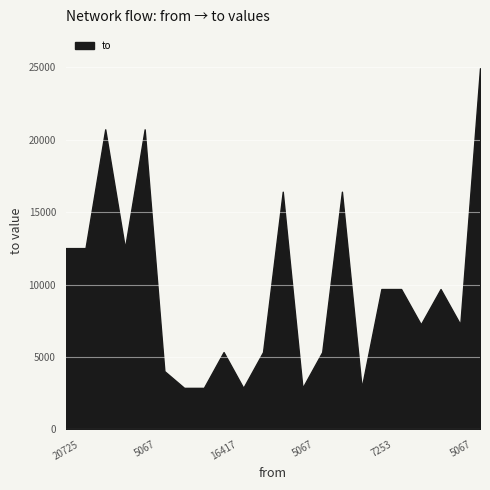

What is the label of the 9th point from the left?

16417